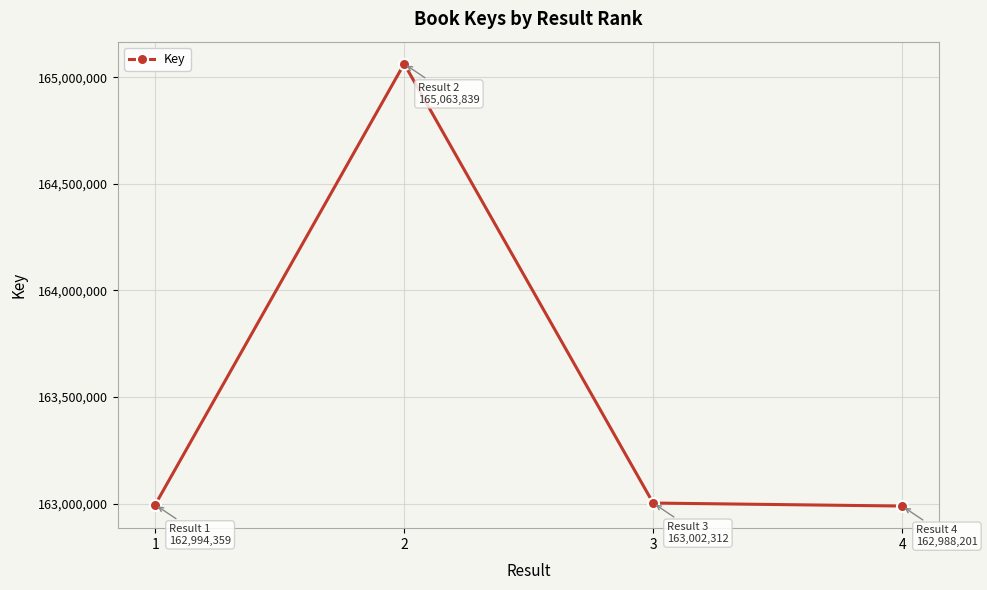

What is the value of the 2nd point from the left?

165063839